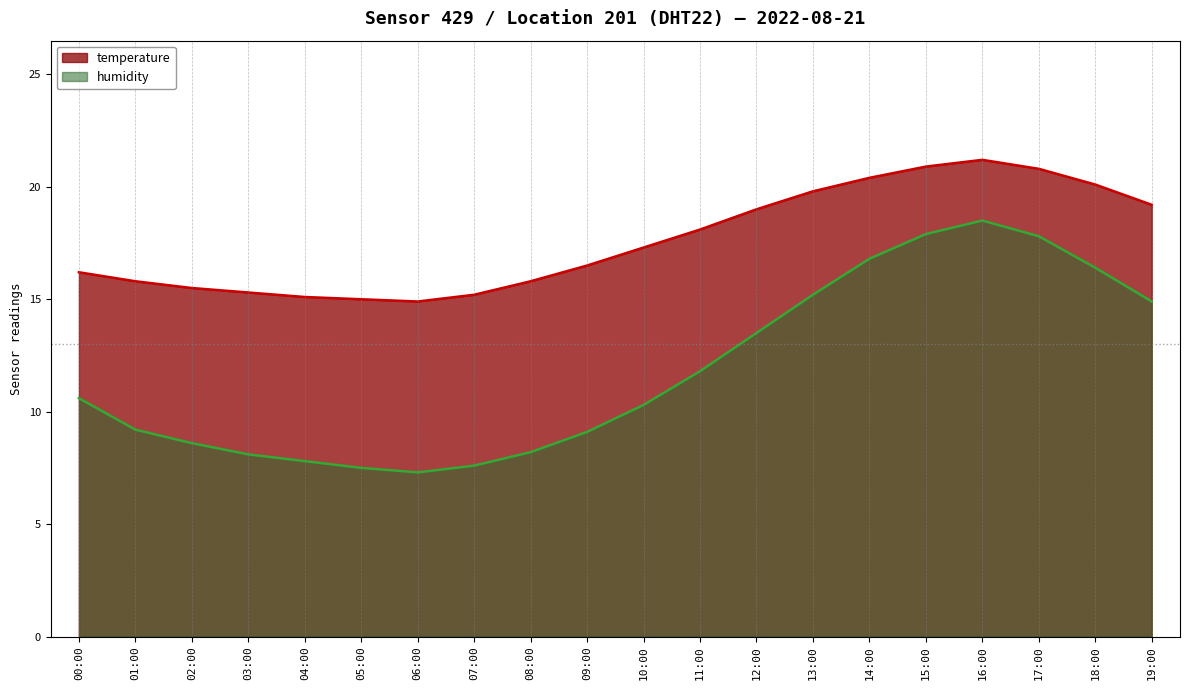

At how many categories does at least one series exceed 7?

20